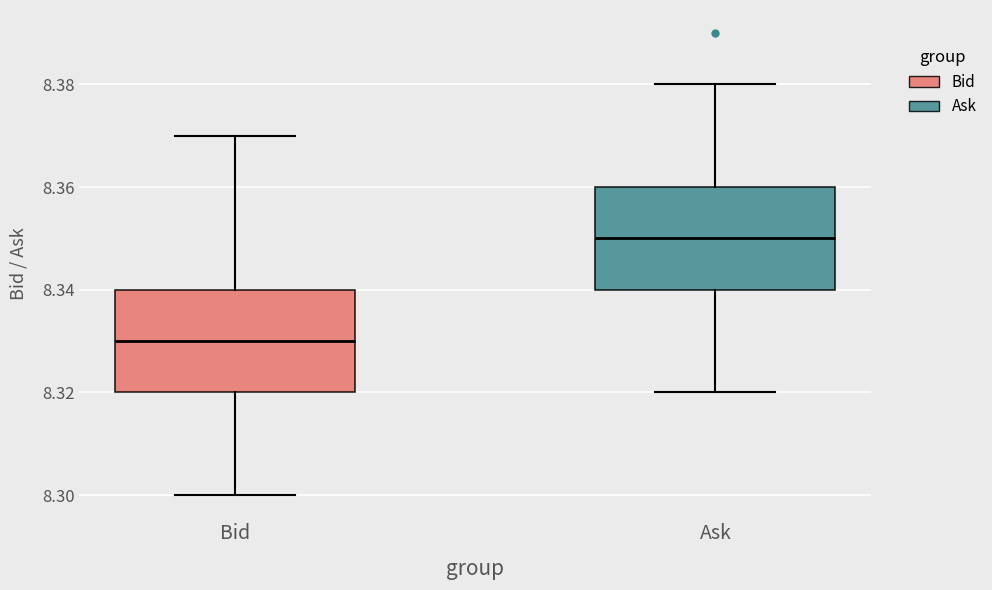

Where is the upper edge of the box for Bid on the y-axis? The values are not printed on the chart, so give them approximately, as read against the axis.

8.34